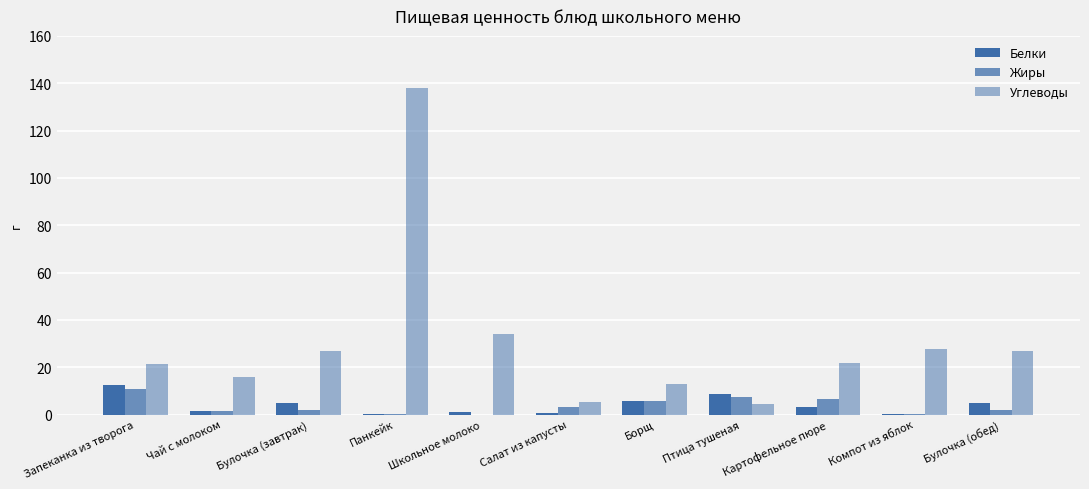

How many categories are shown in the chart?

11